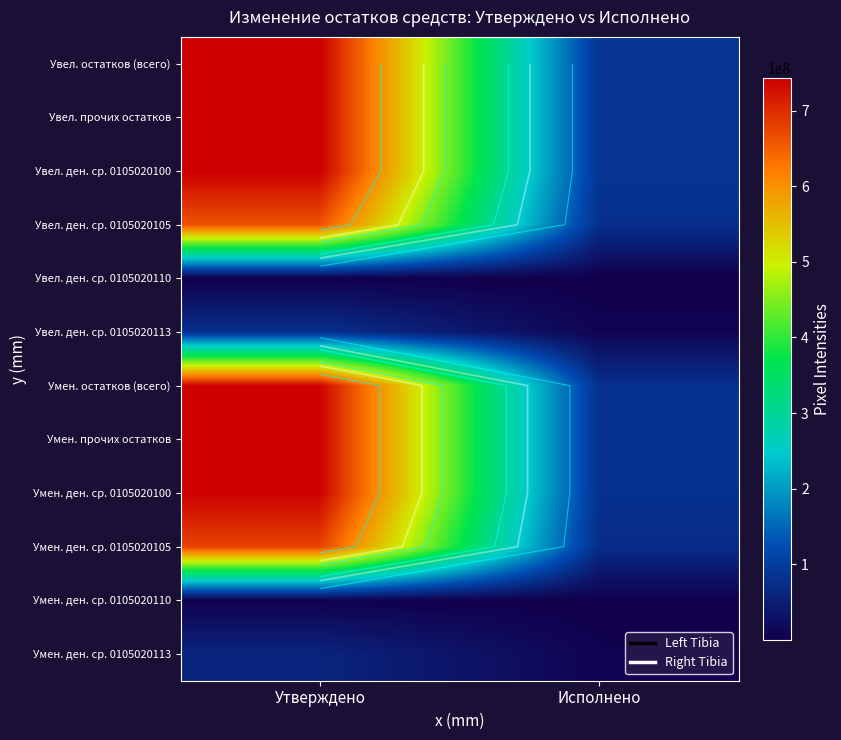

What is the difference between the maximum and minimum values in the Умен. ден. ср. 0105020100 series?

660841417.5